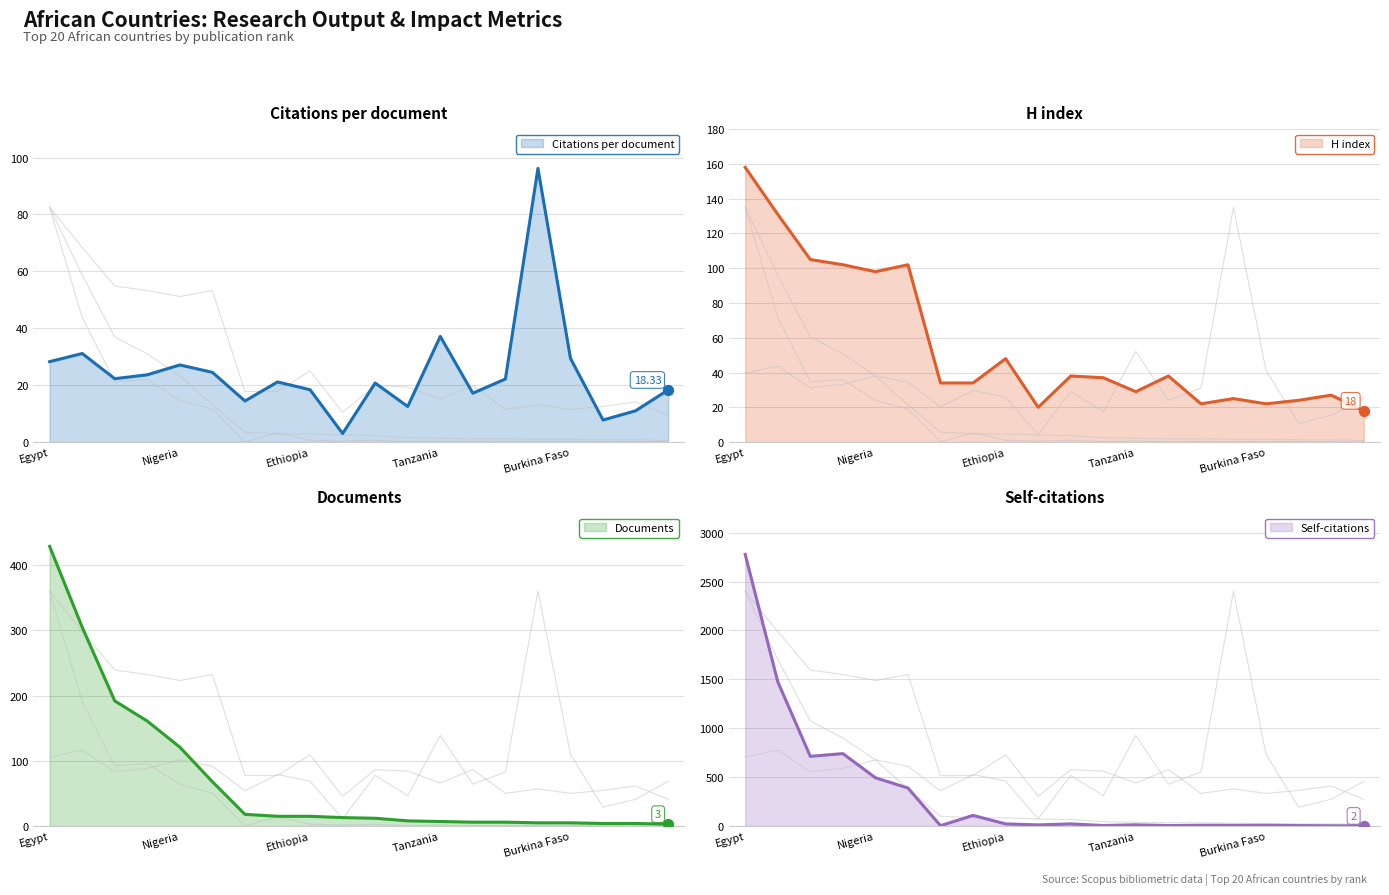

What are all the series names shown in the legend?

Citations per document, H index, Documents, Self-citations